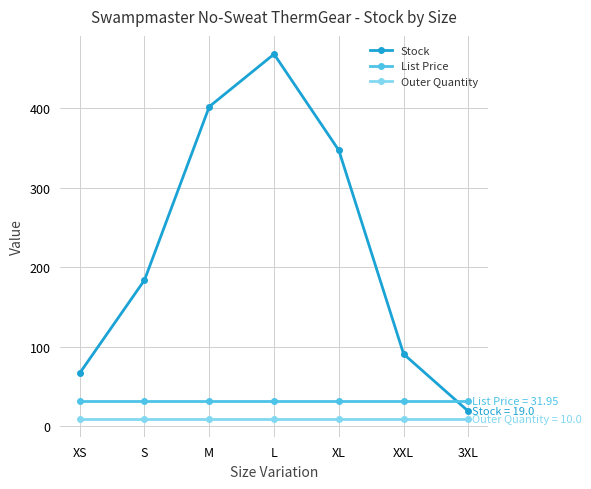

List the series in order of their peak value, lowest first.

Outer Quantity, List Price, Stock